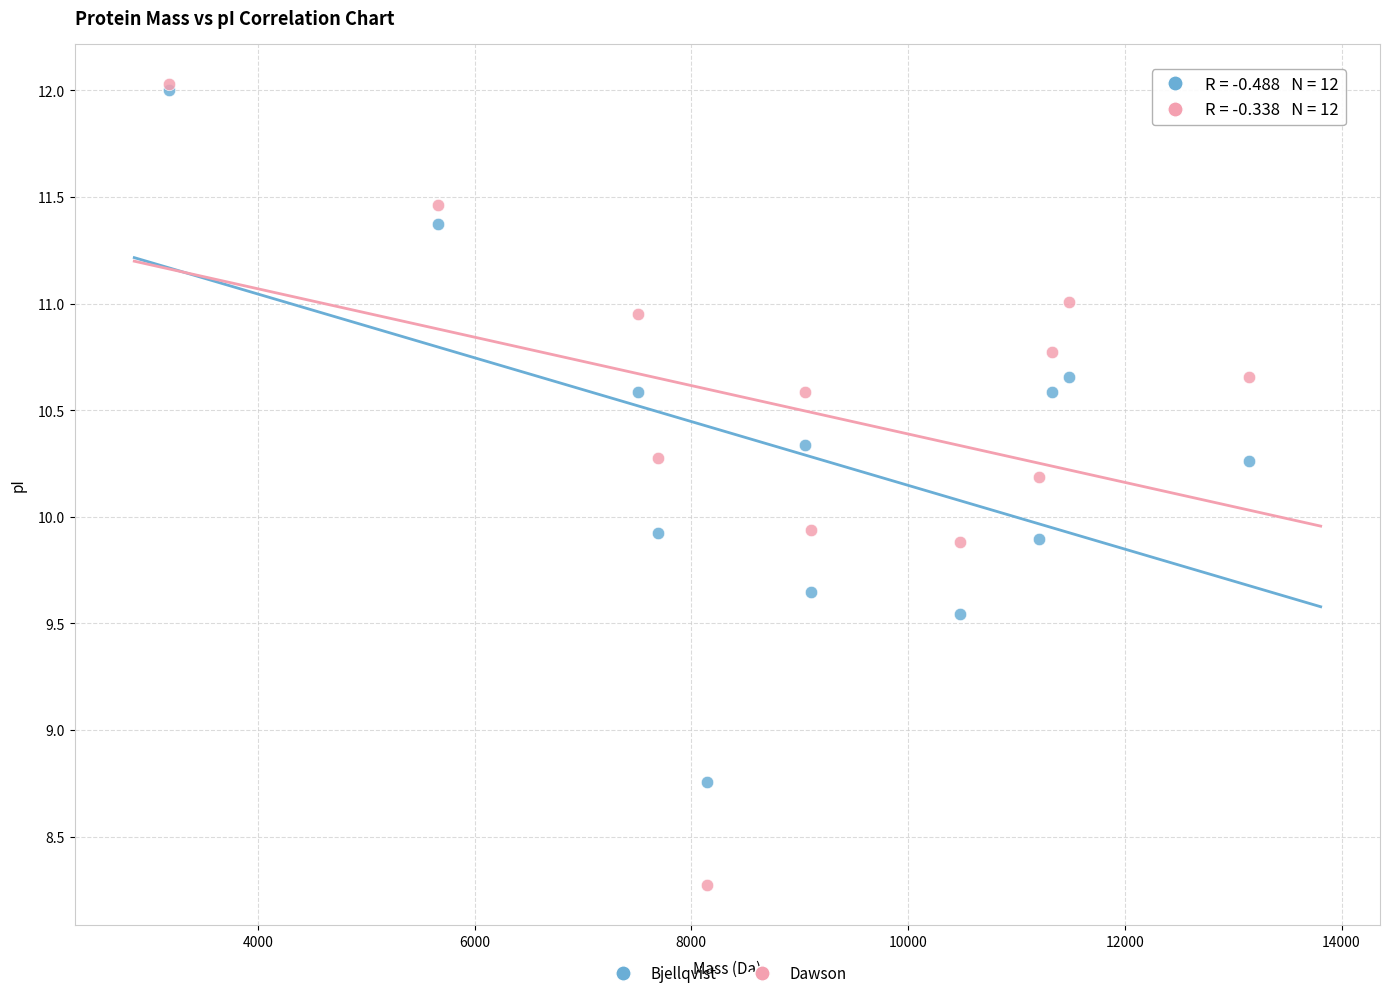

Which series has the widest spread of Y values?

Dawson